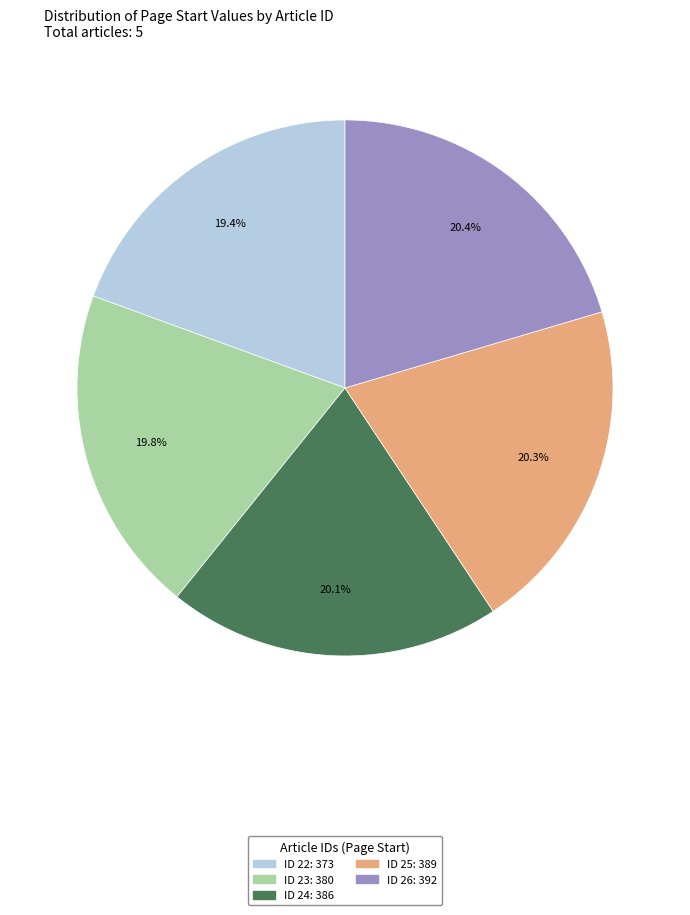

Is there a majority slice in this chart?

No